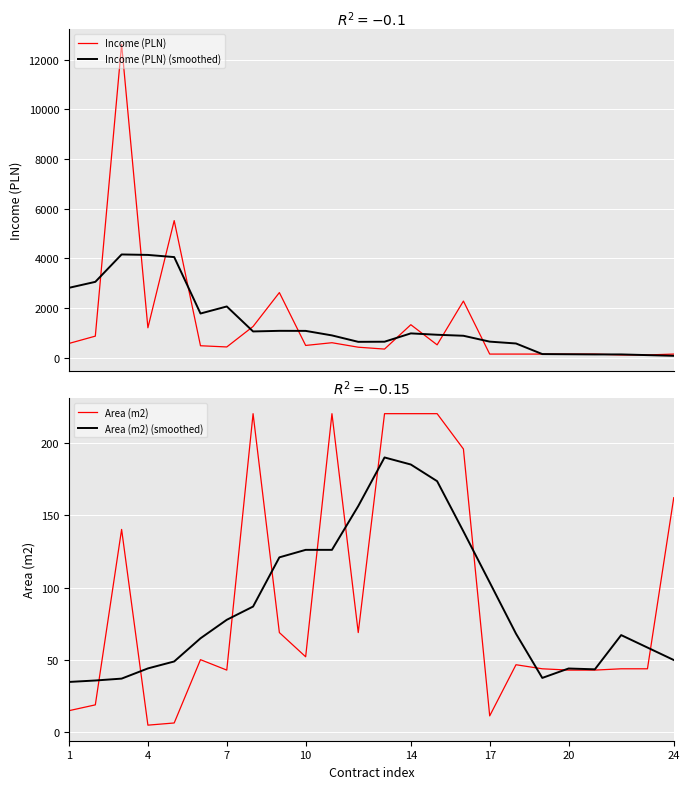

How many interior local peaks does the Area (m2) series have?

5